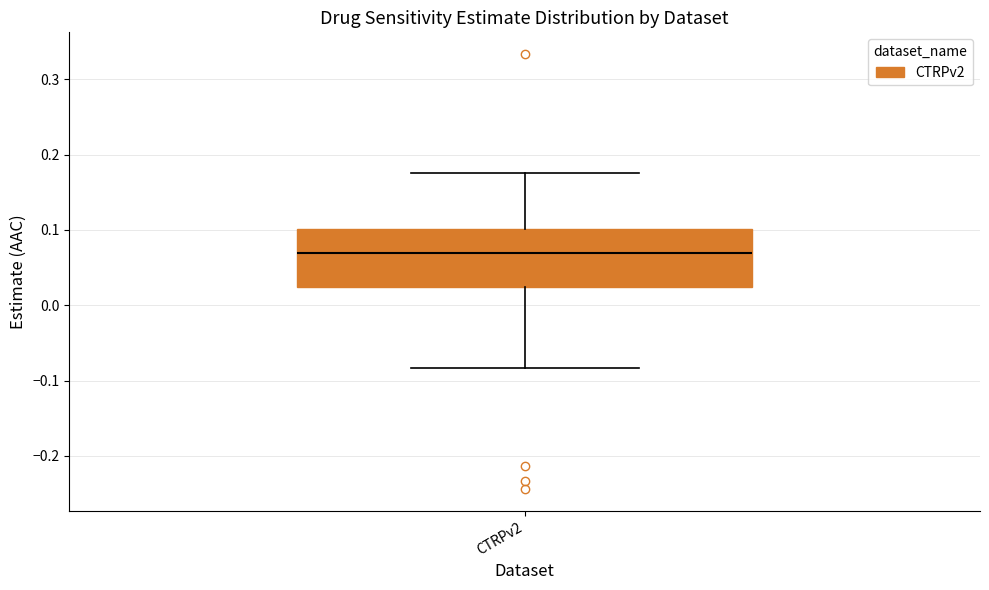

Read this box plot against the y-axis: the position of the median line, the range covered by the box, and the ends of both whiskers. The values are not printed on the chart, so give them approximately, as read against the axis.

median 0.07, box 0.02 to 0.10, whiskers -0.08 to 0.18